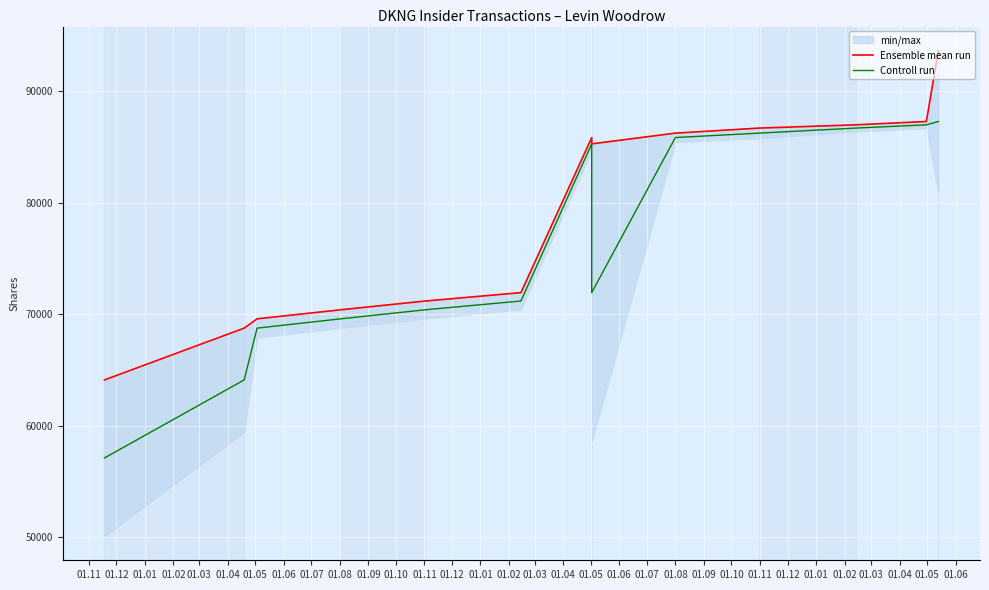

Where is the first local maximum for Controll run?

01.05